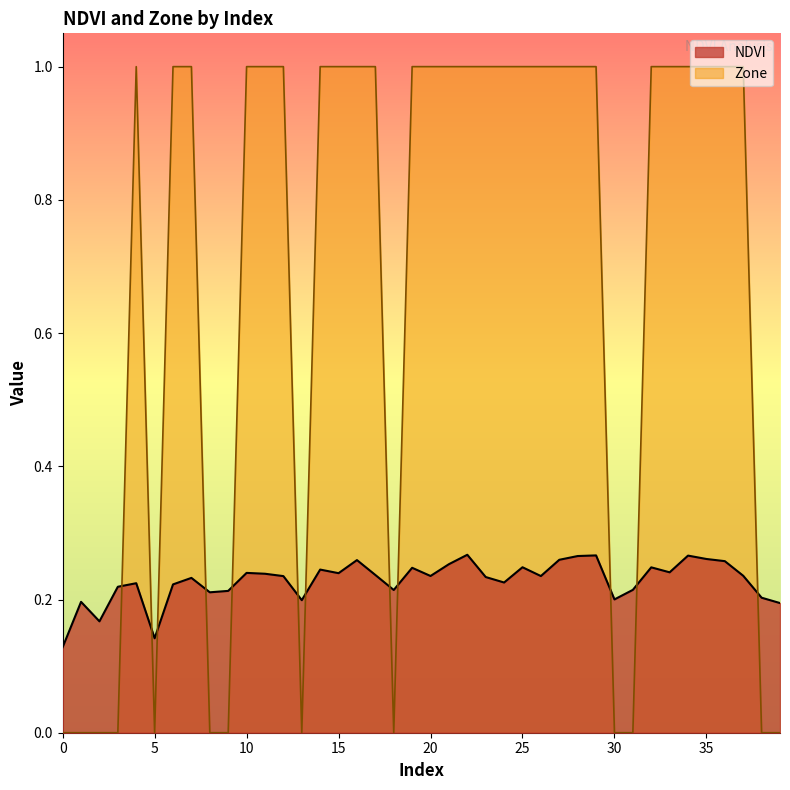

How many intersections are there between Zone and NDVI?

12